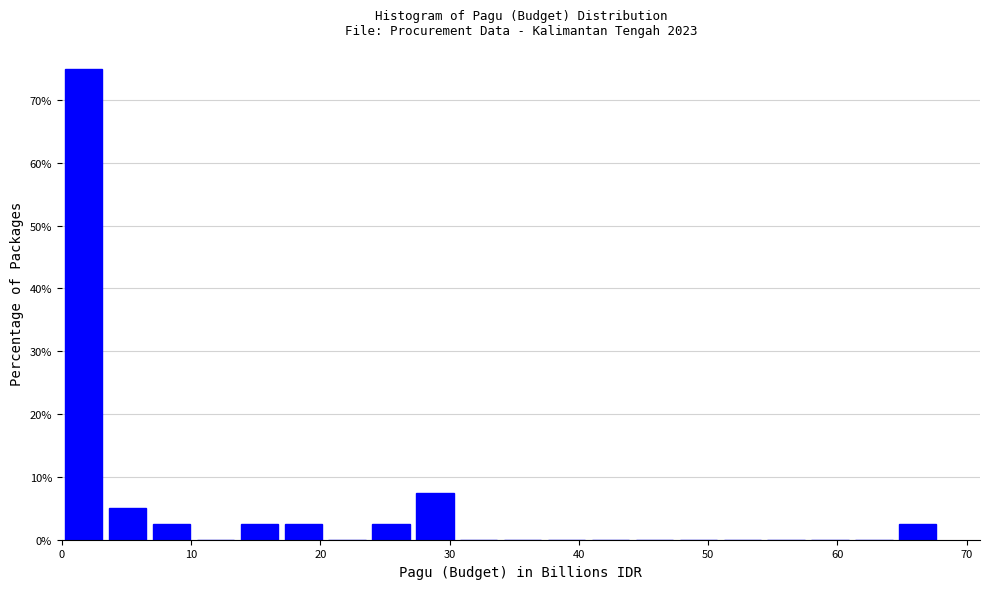

Read against the x-axis, roughly where is the centre of the tallest bar?

2